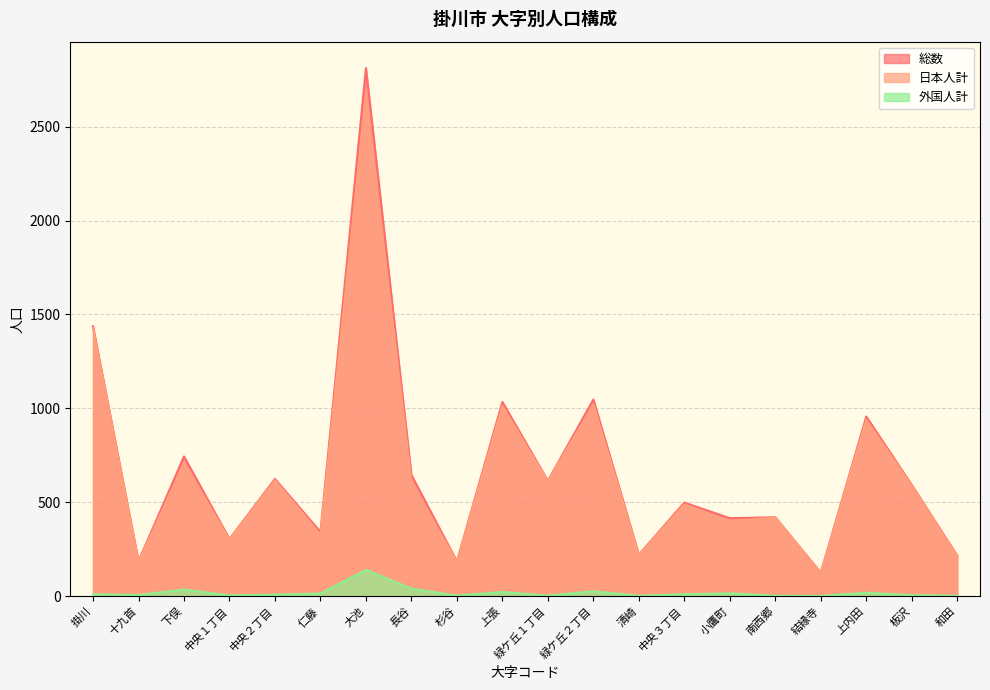

What is the value of the 日本人計 point at the 4th from the left?

300